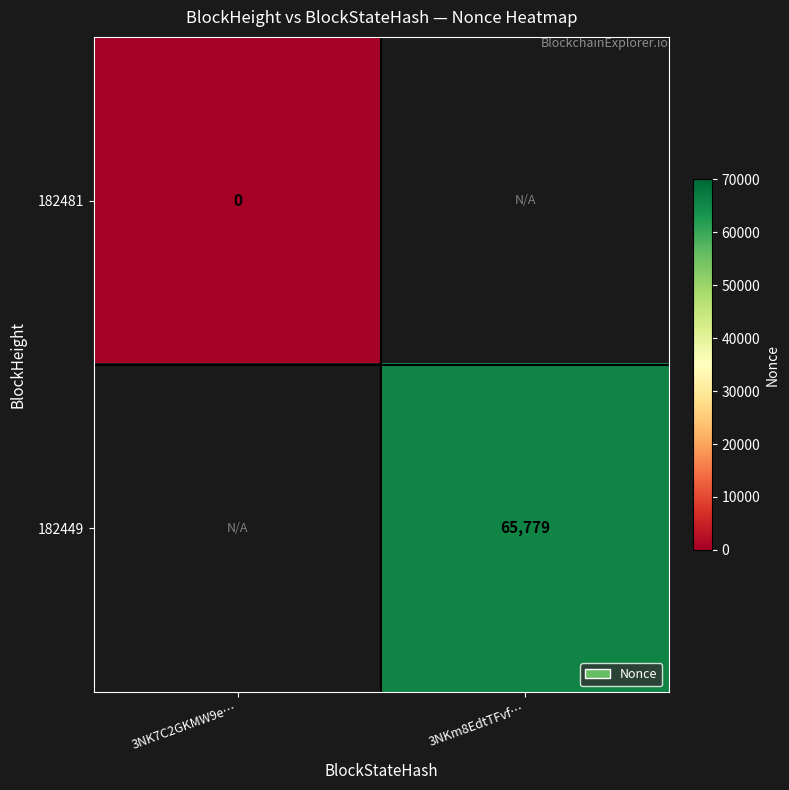

Is it true that 182449 equals 65779 at 3NKm8EdtTFvf…?

True